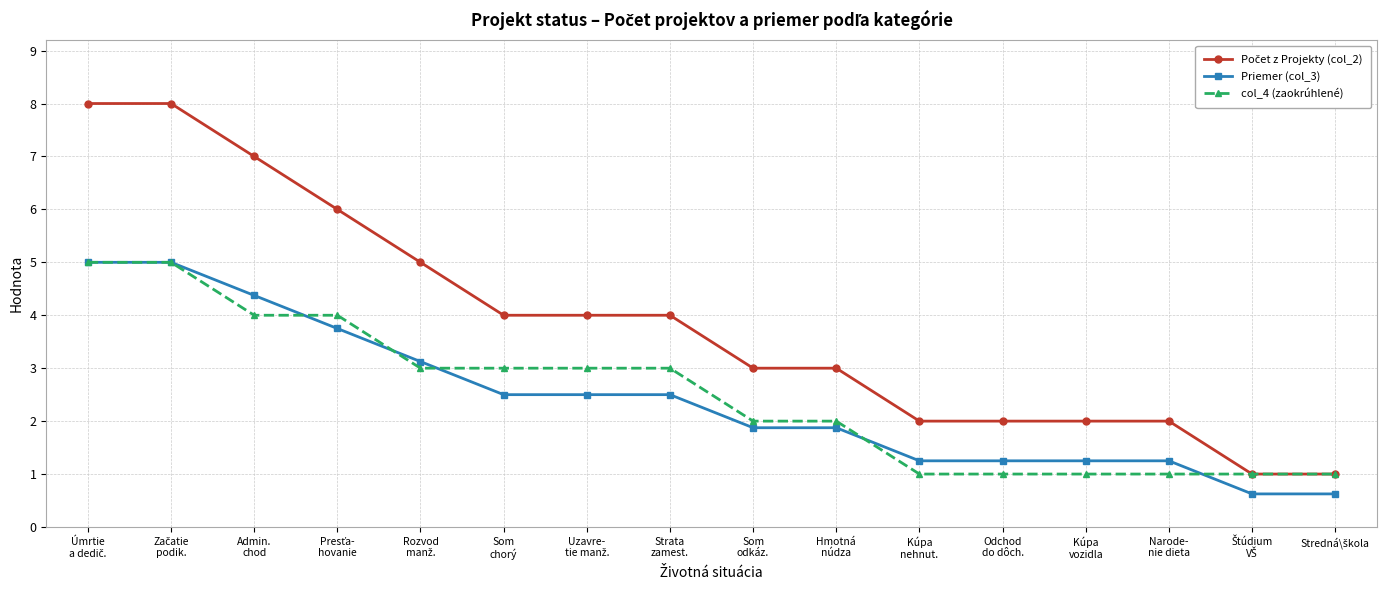

What is the value of the col_4 (zaokrúhlené) point at the 2nd from the left?

5.0